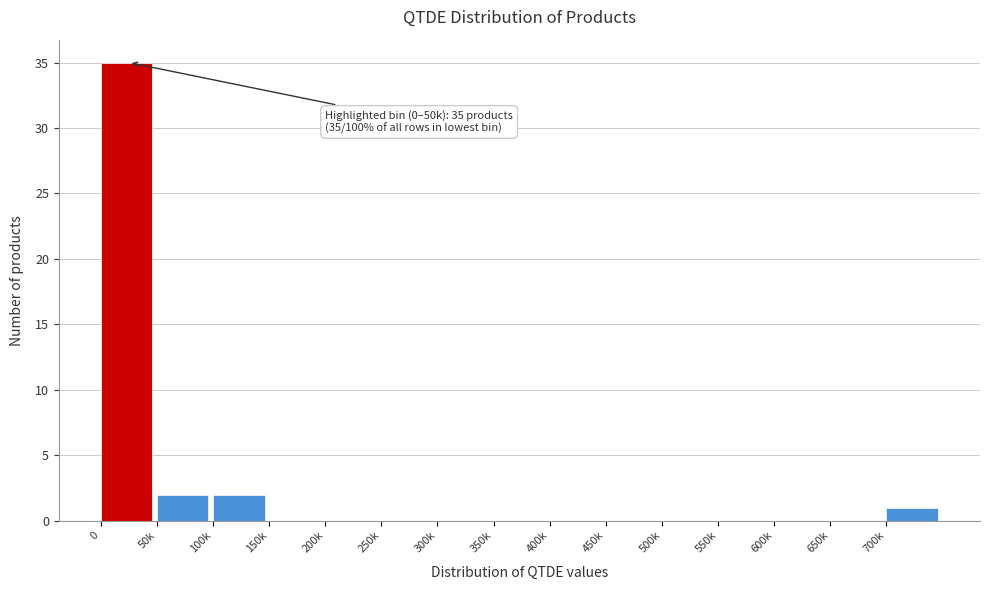

Reading left to right, extract all data points from this chart.

0=35	50k=2	100k=2	150k=0	200k=0	250k=0	300k=0	350k=0	400k=0	450k=0	500k=0	550k=0	600k=0	650k=0	700k=1